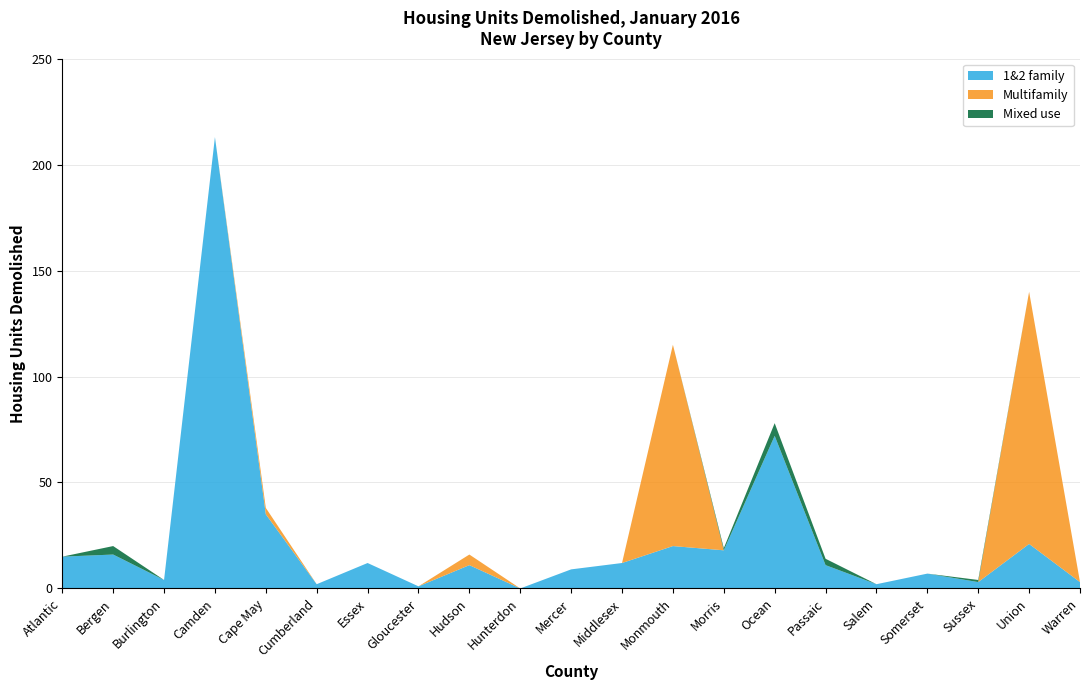

Reading left to right, extract all data points from this chart.

1&2 family: 15	16	4	213	35	2	12	1	11	0	9	12	20	18	72	11	2	7	3	21	3
Multifamily: 0	0	0	0	3	0	0	0	5	0	0	0	95	0	0	0	0	0	0	119	0
Mixed use: 0	4	0	0	0	0	0	0	0	0	0	0	0	1	6	3	0	0	1	0	0